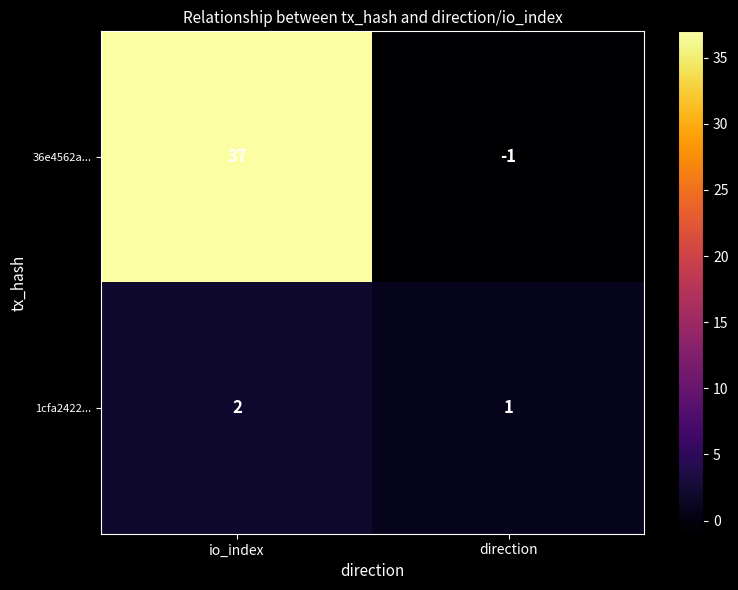

Rank the categories by 1cfa2422... value from lowest to highest.

direction, io_index